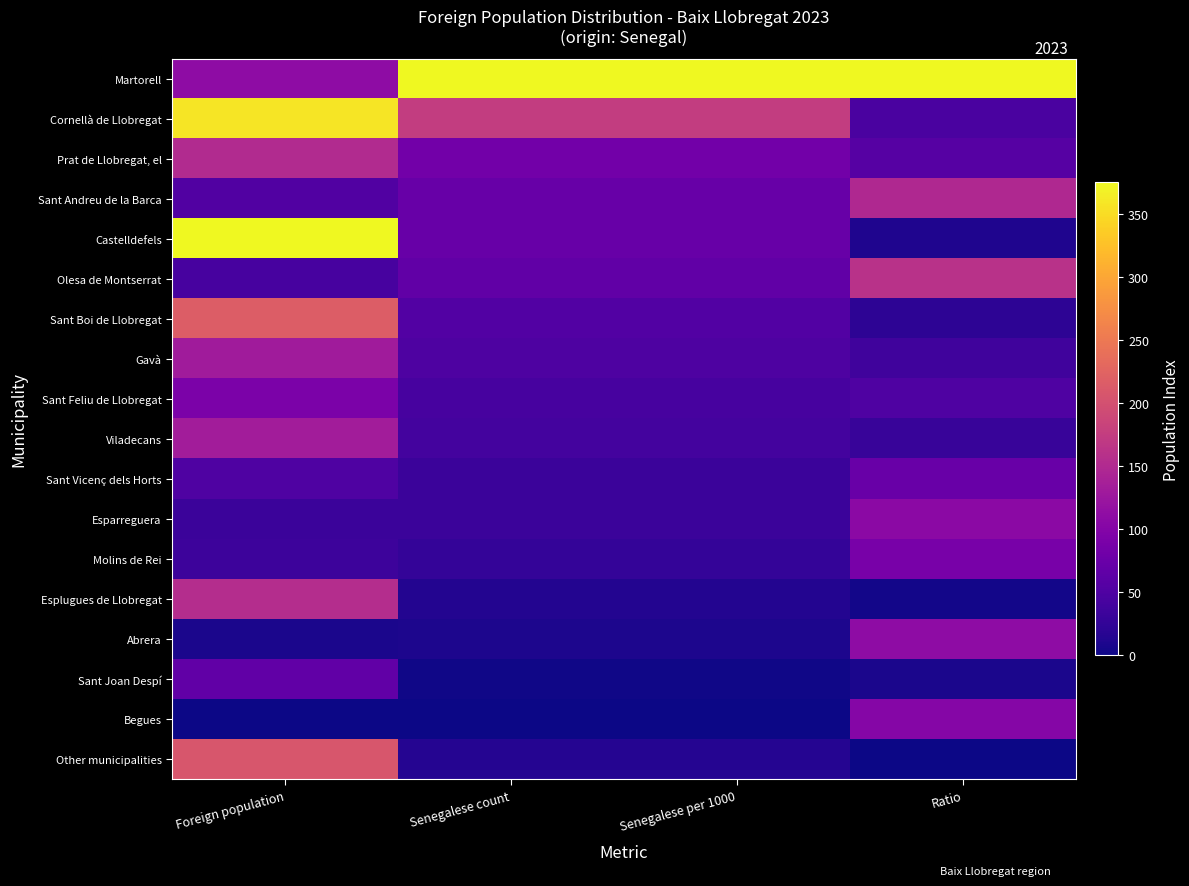

Which series has the largest range (max minus min)?

Castelldefels